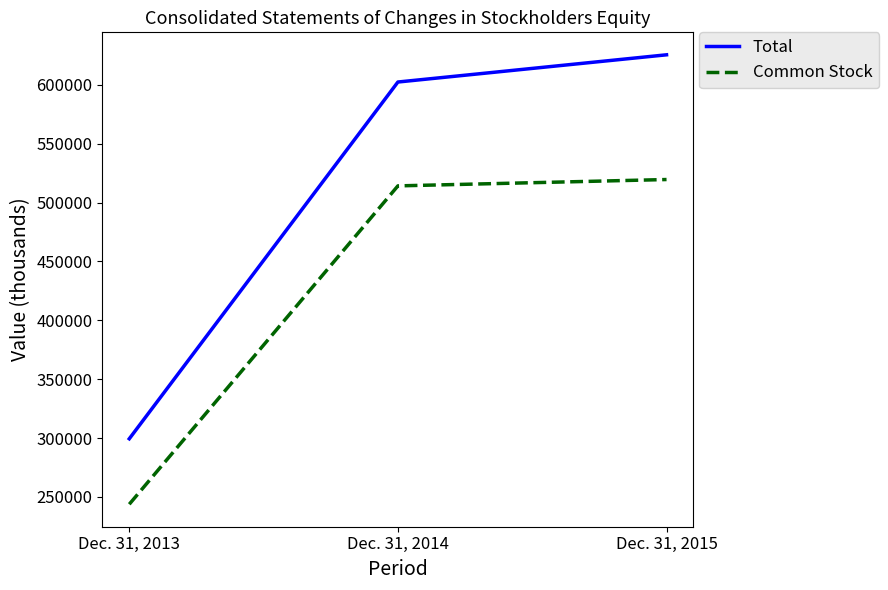

Where is Common Stock nearest to the value 381681?

Dec. 31, 2014